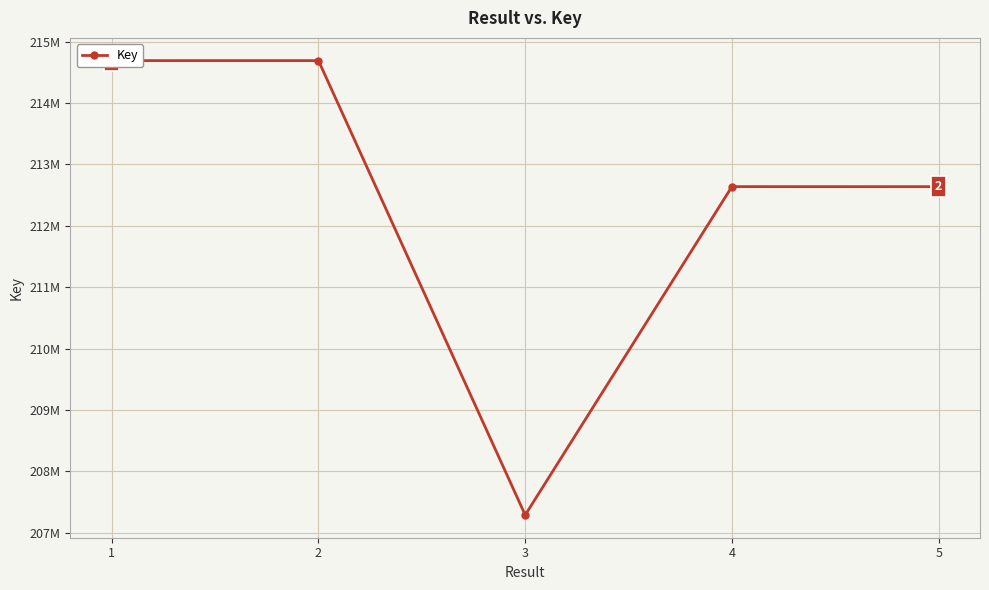

What is the change in value from 2 to 3?

-7402008